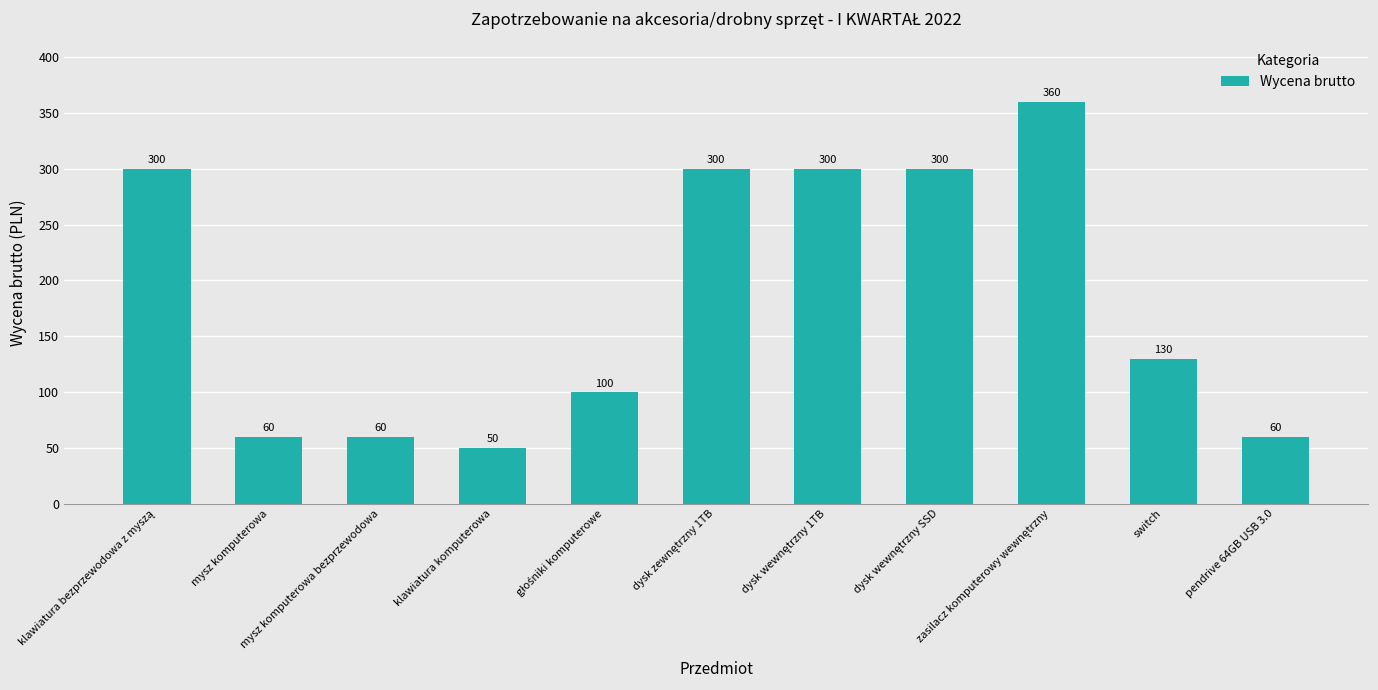

What is the value of the 3rd bar from the left?

60